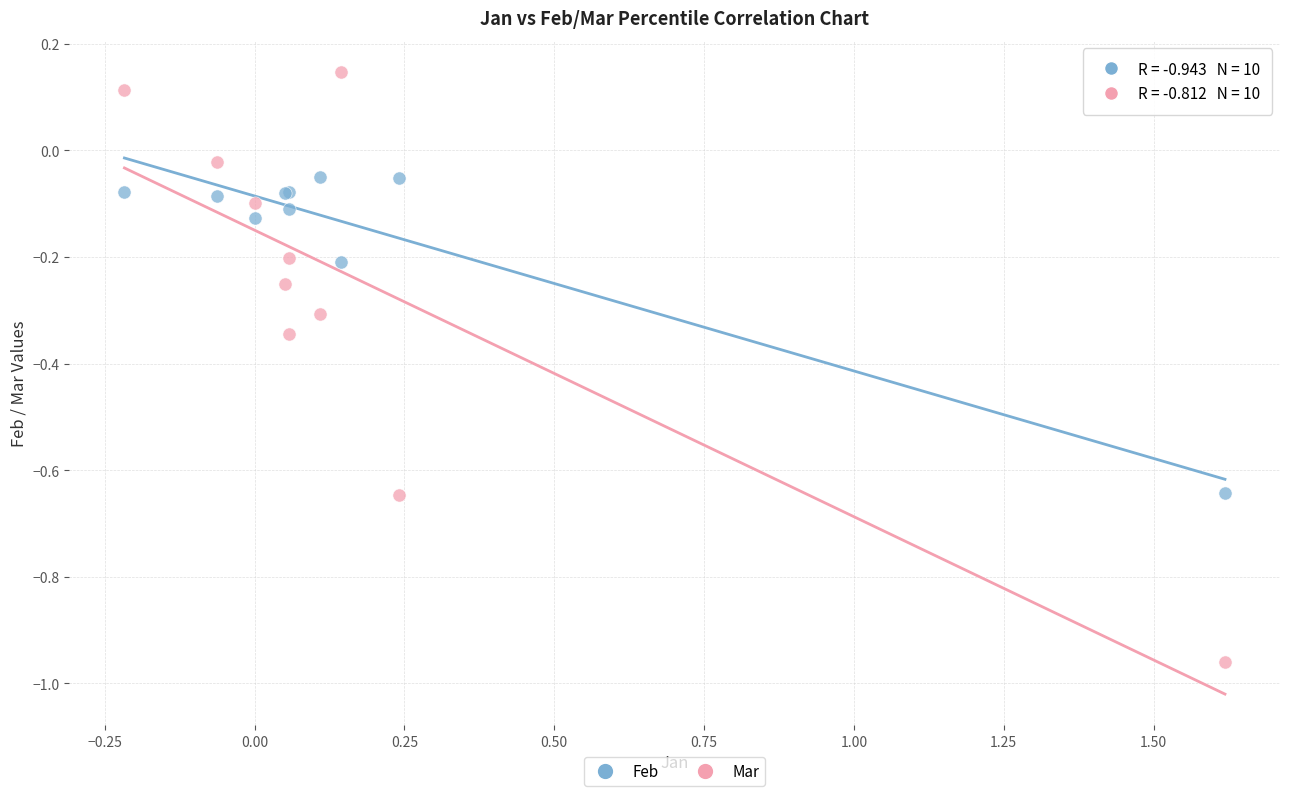

What are all the series names shown in the legend?

Feb, Mar